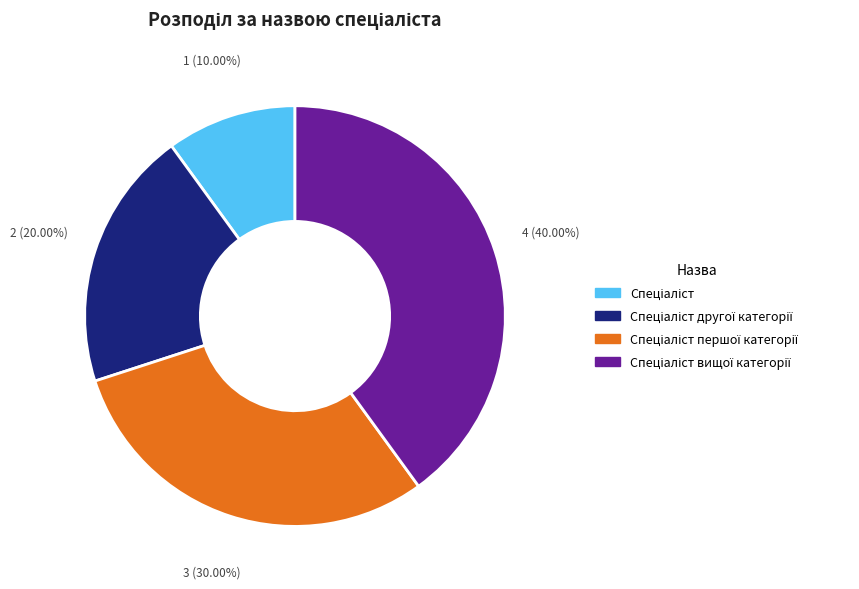

Is there a majority slice in this chart?

No